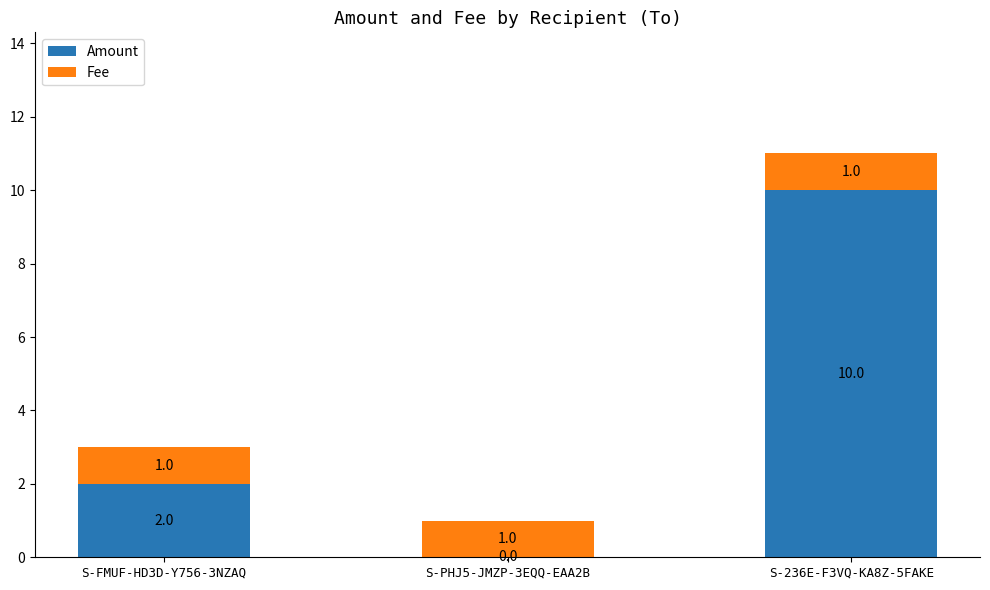

The Amount series shows 3 at S-FMUF-HD3D-Y756-3NZAQ. True or false?

False